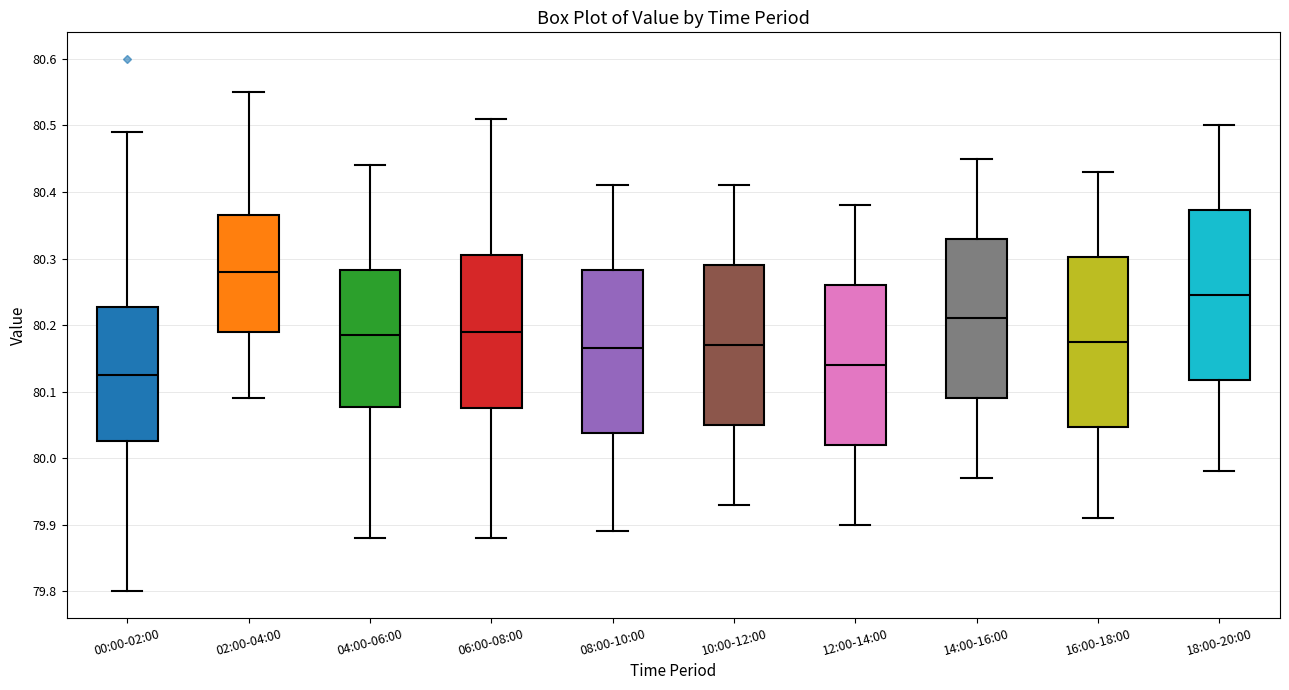

Where does the lower whisker of the box for 02:00-04:00 end on the y-axis? The values are not printed on the chart, so give them approximately, as read against the axis.

80.09